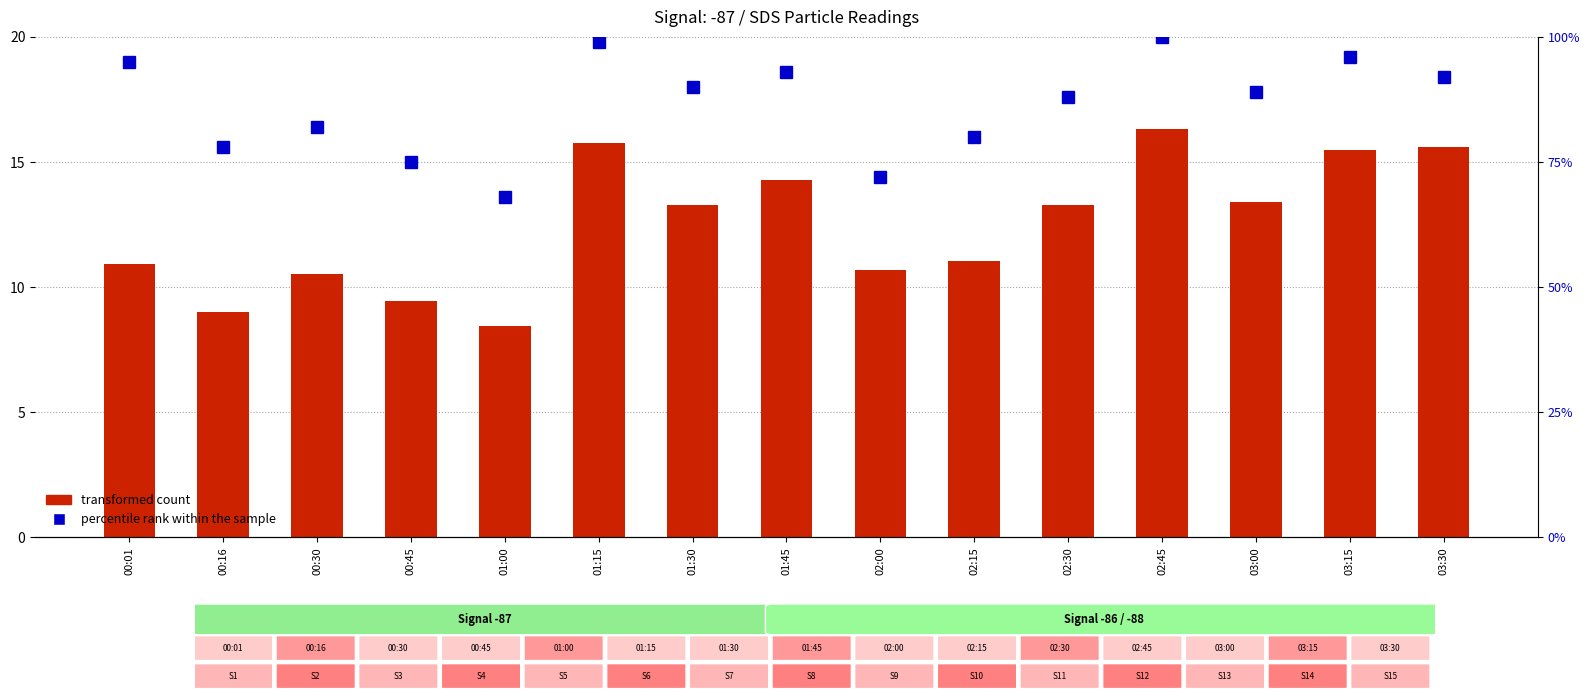

What is the difference between the highest and lowest values at 00:16?

69.0